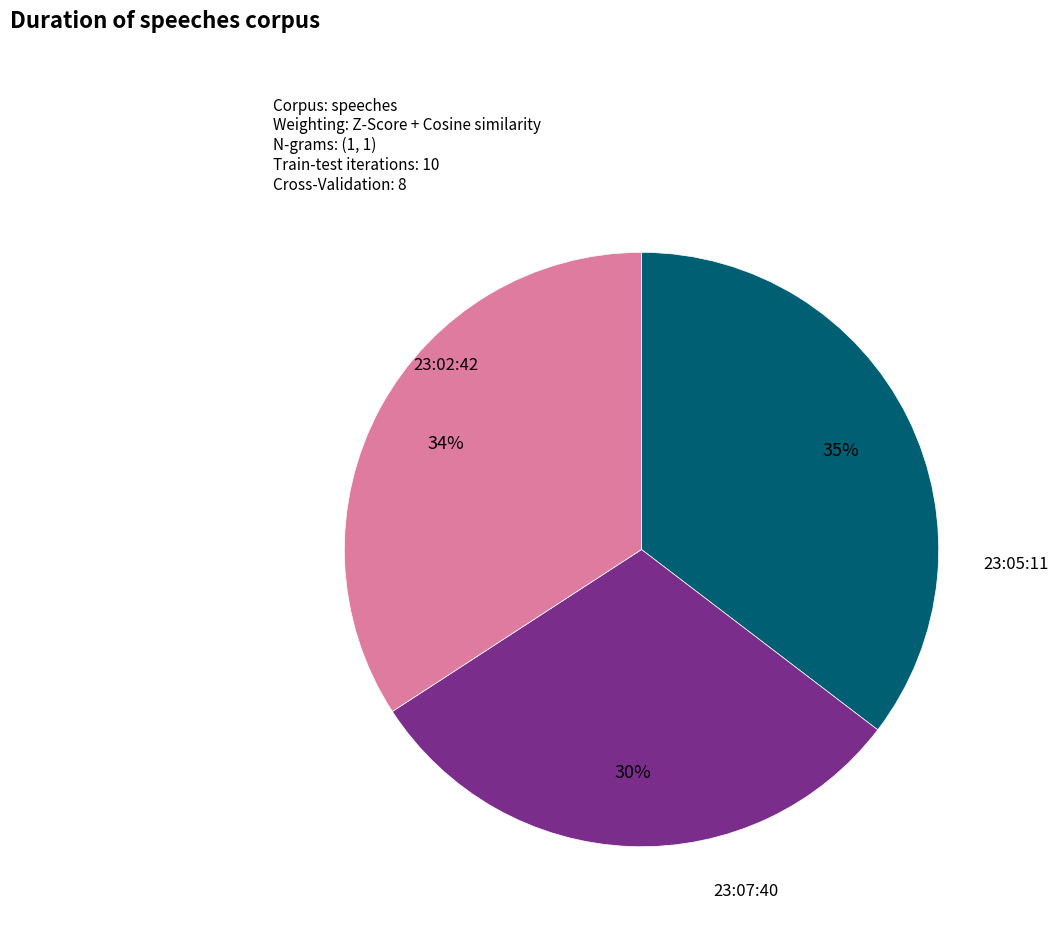

Is there any slice that represents more than half of the pie?

No